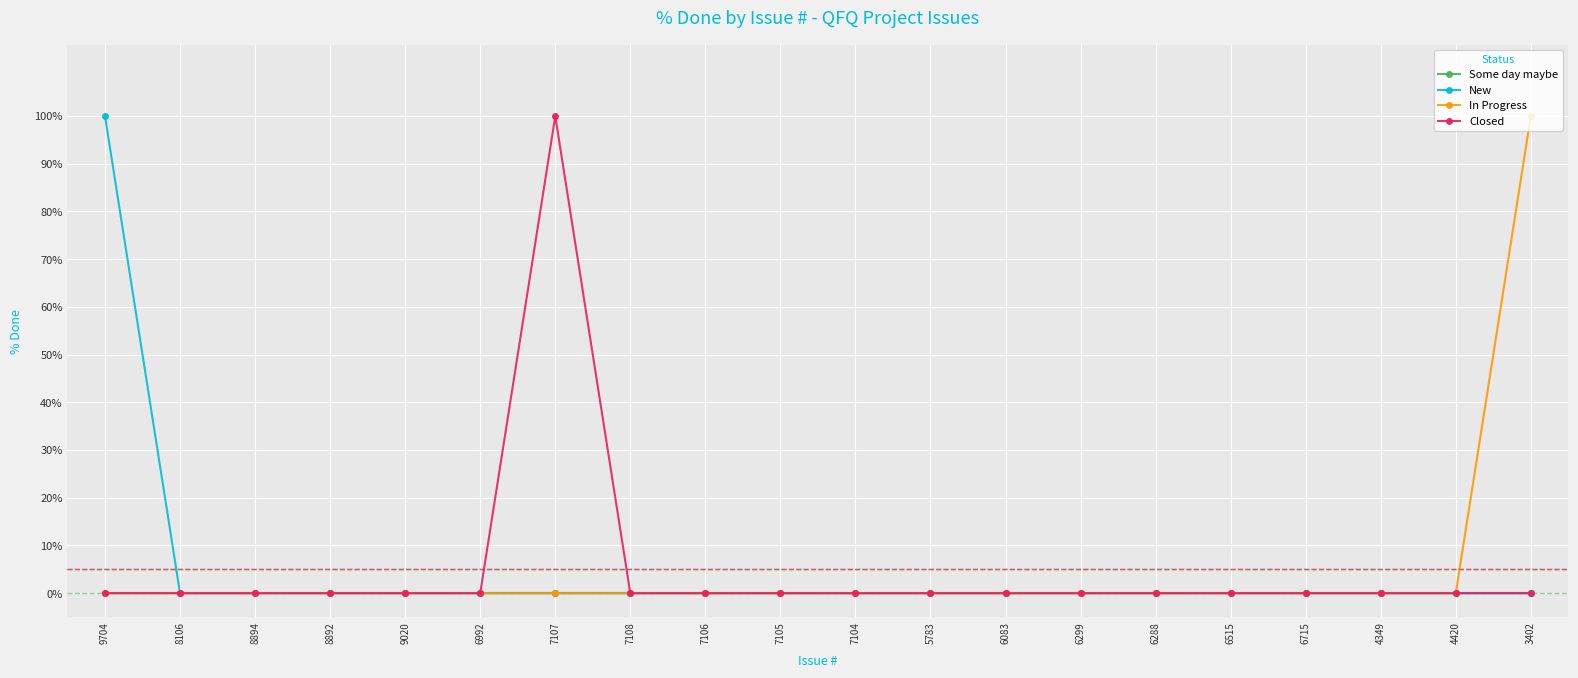

How many categories are shown in the chart?

20